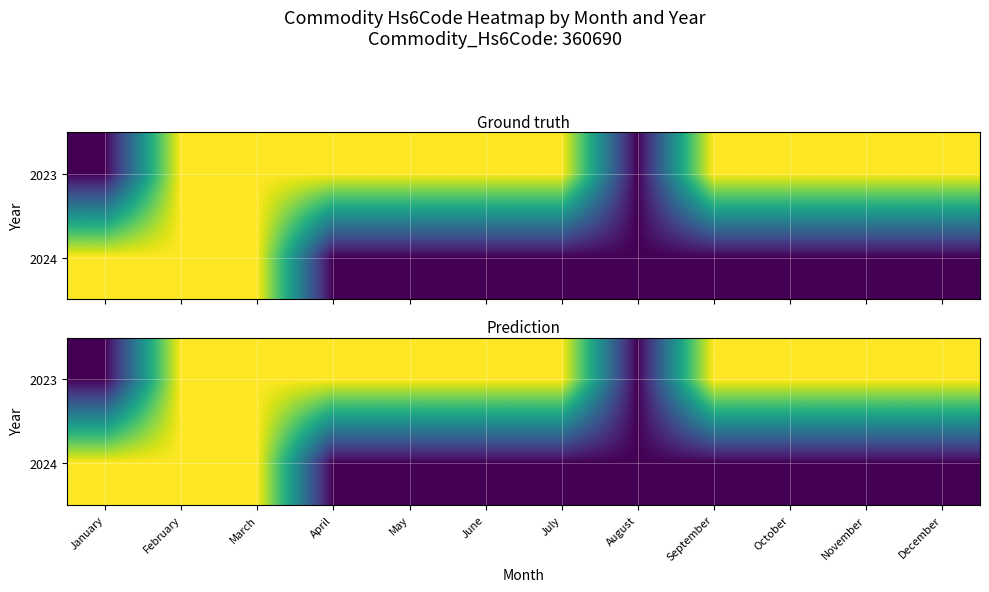

Which category has the highest value in the 2023 series?

February